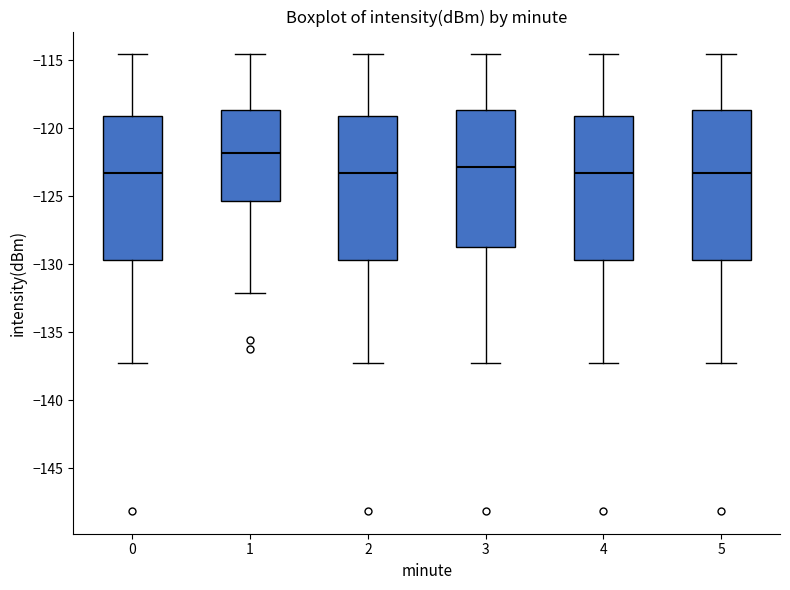

Reading left to right, read every box against the y-axis: the position of its median line, the range the box covers, and the ends of its whiskers. The values are not printed on the chart, so give them approximately, as read against the axis.

0: median -123.5, box -129.5 to -119.0, whiskers -137.5 to -114.5
1: median -122.0, box -125.5 to -118.5, whiskers -132.0 to -114.5
2: median -123.5, box -129.5 to -119.0, whiskers -137.5 to -114.5
3: median -123.0, box -128.5 to -118.5, whiskers -137.5 to -114.5
4: median -123.5, box -129.5 to -119.0, whiskers -137.5 to -114.5
5: median -123.5, box -129.5 to -118.5, whiskers -137.5 to -114.5